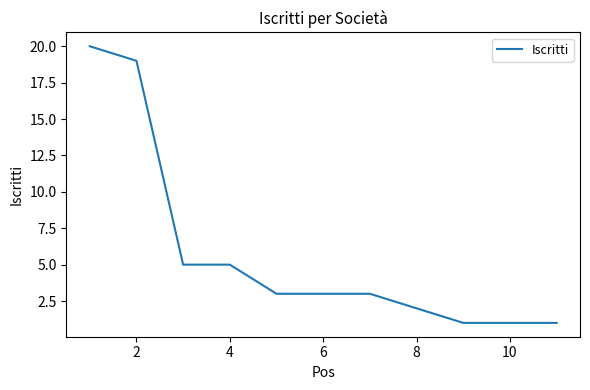

What is the difference between the maximum and minimum values?

19